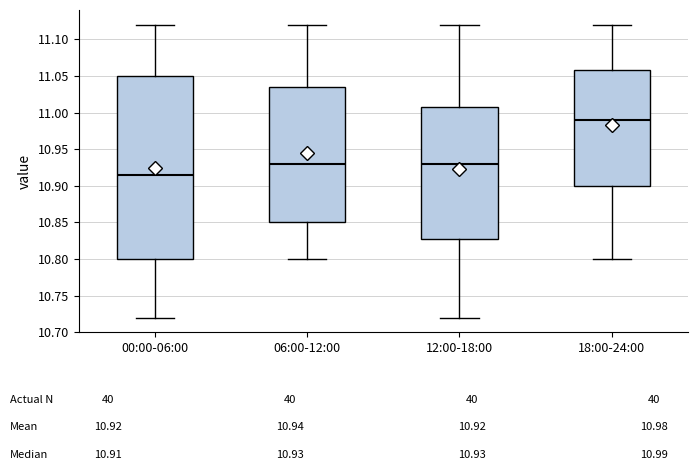

Comparing the boxes themselves (not the whiskers), which one is the tallest?

00:00-06:00